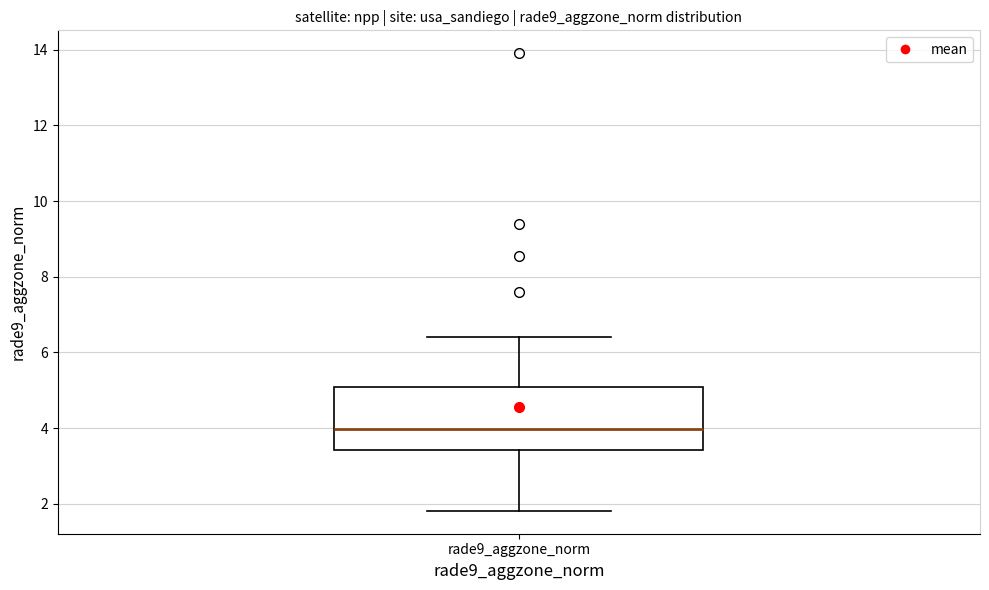

Where does the upper whisker of the box for rade9_aggzone_norm end on the y-axis? The values are not printed on the chart, so give them approximately, as read against the axis.

6.4